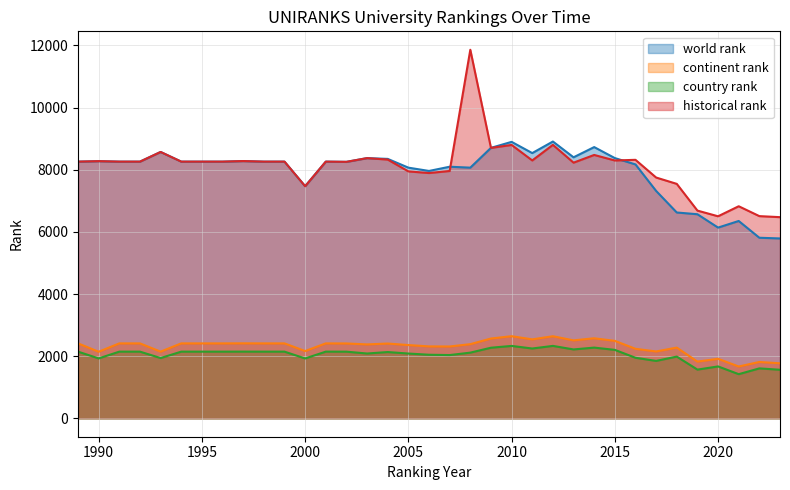

What is the total value across all series at 1998?

21076